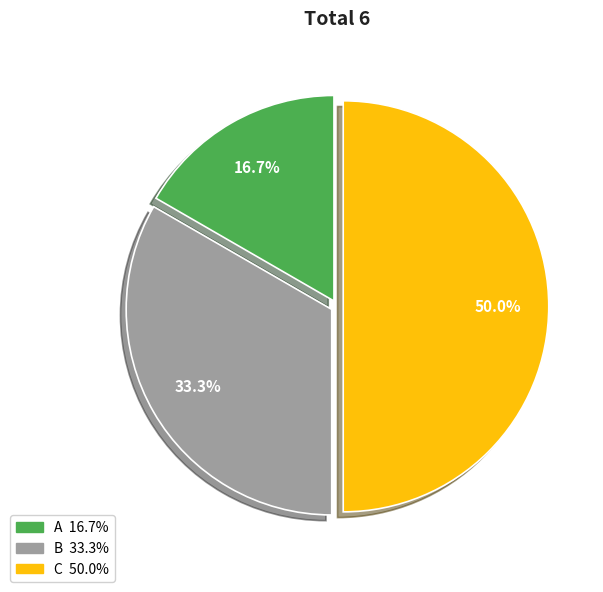

What is the ratio of the value at A to the value at B?

0.5